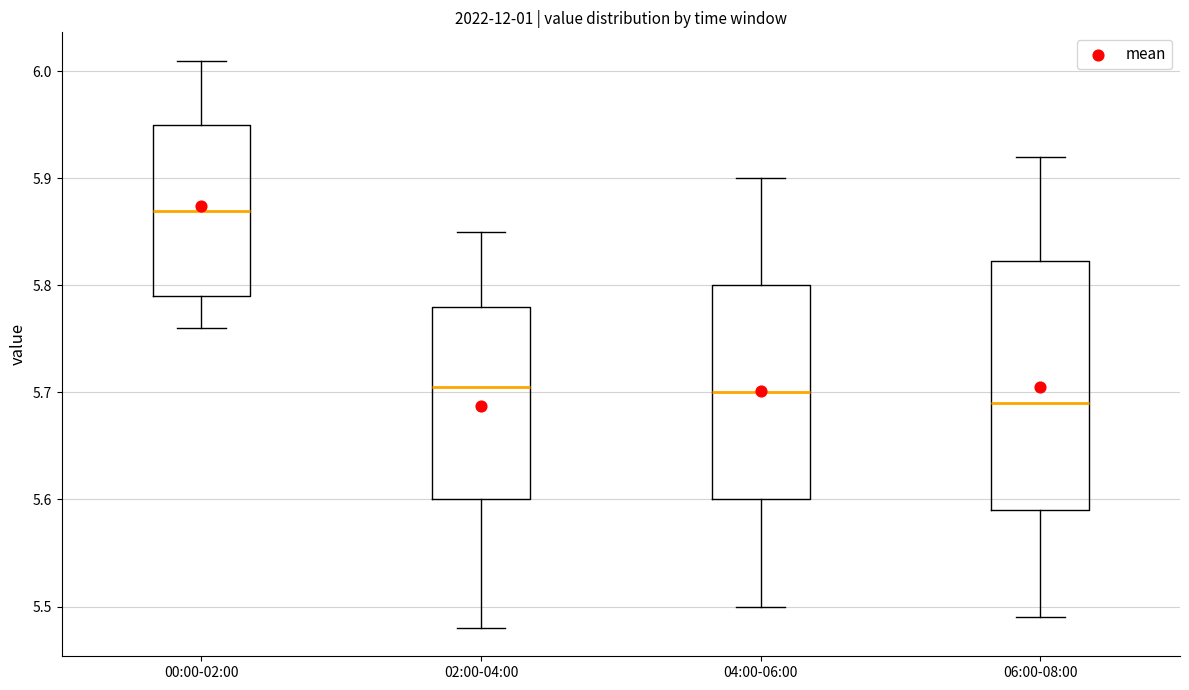

Which box has the highest median line?

00:00-02:00